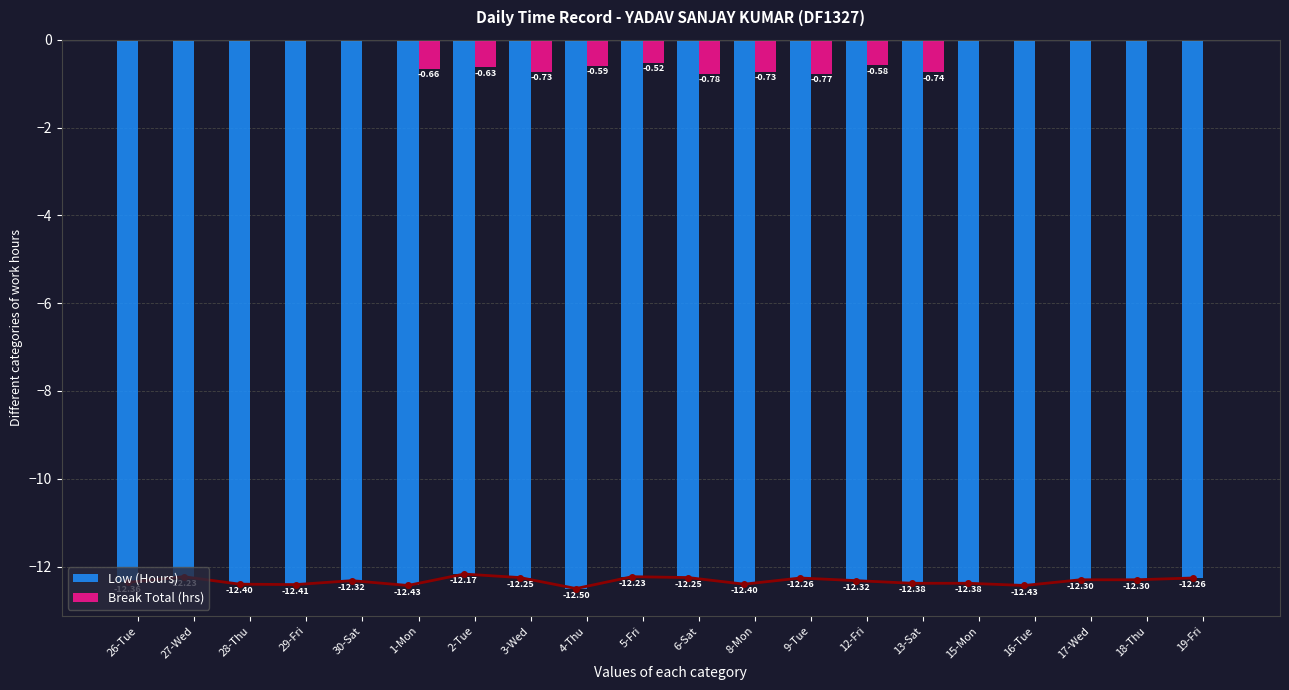

Which series has the largest range (max minus min)?

Break Total (hrs)